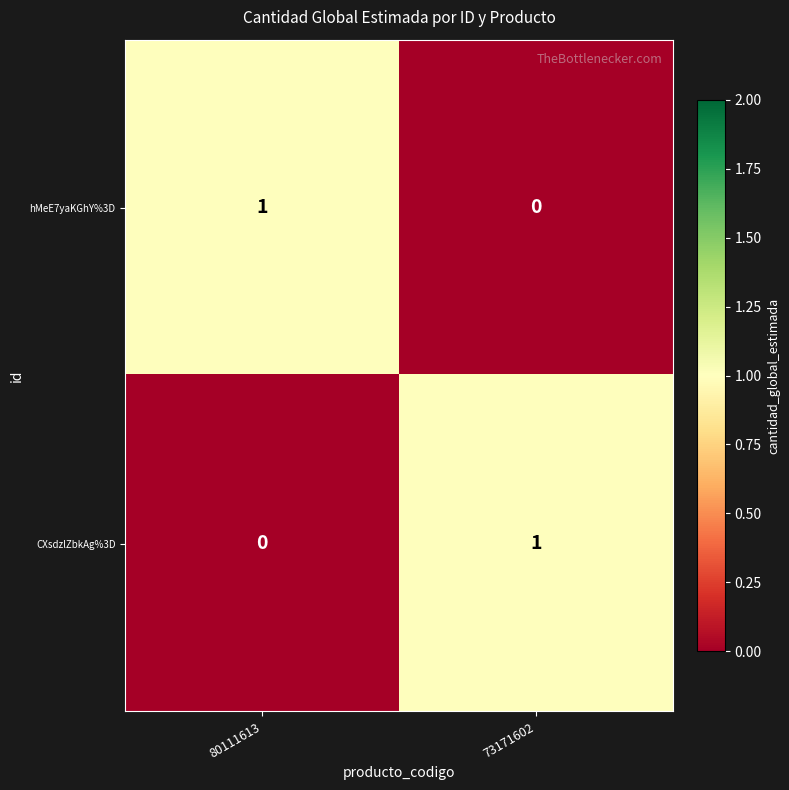

At which label is hMeE7yaKGhY%3D closest to 0?

73171602